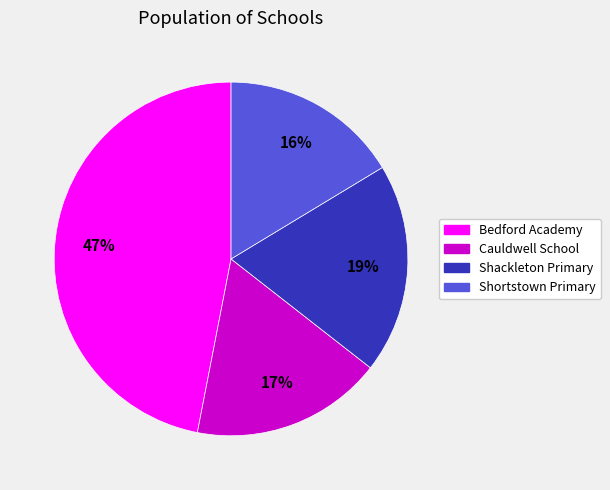

Does Shortstown Primary account for over 50% of the chart?

No